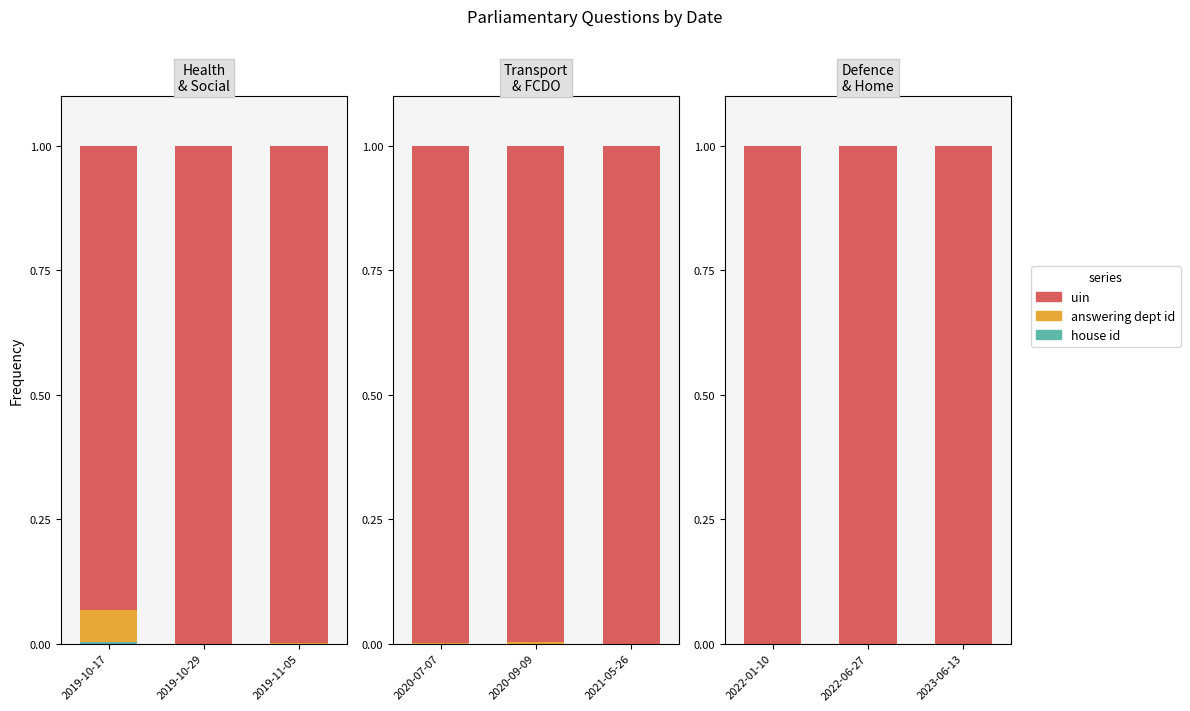

Rank the series by their maximum value, from lowest to highest.

house id, answering dept id, uin